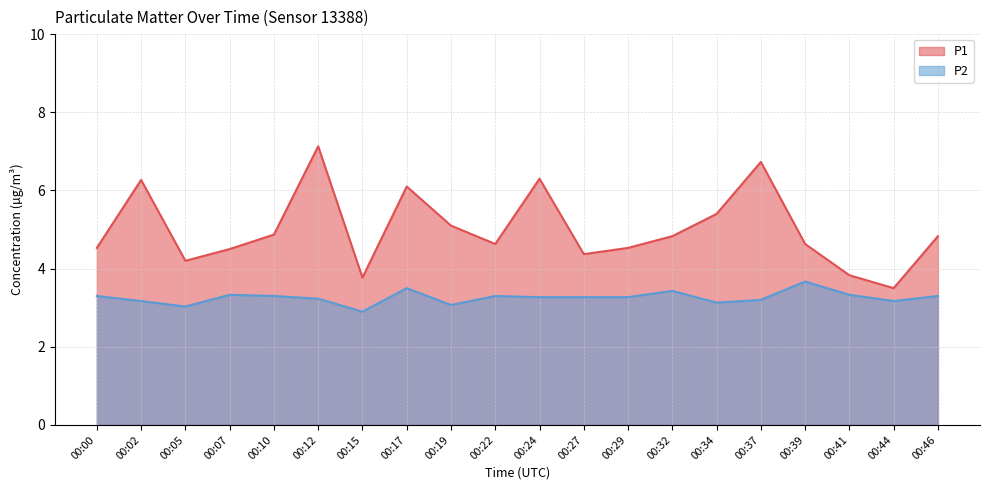

Where is P2 nearest to the value 3?

00:05